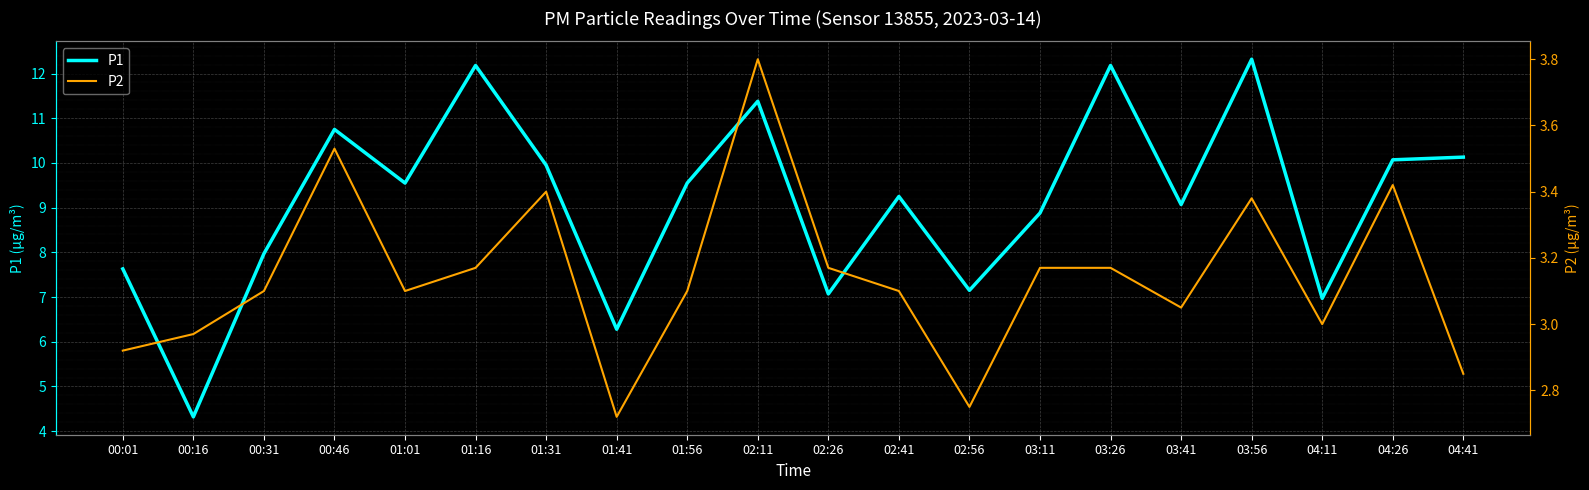

Where is the first local minimum for P2?

01:01